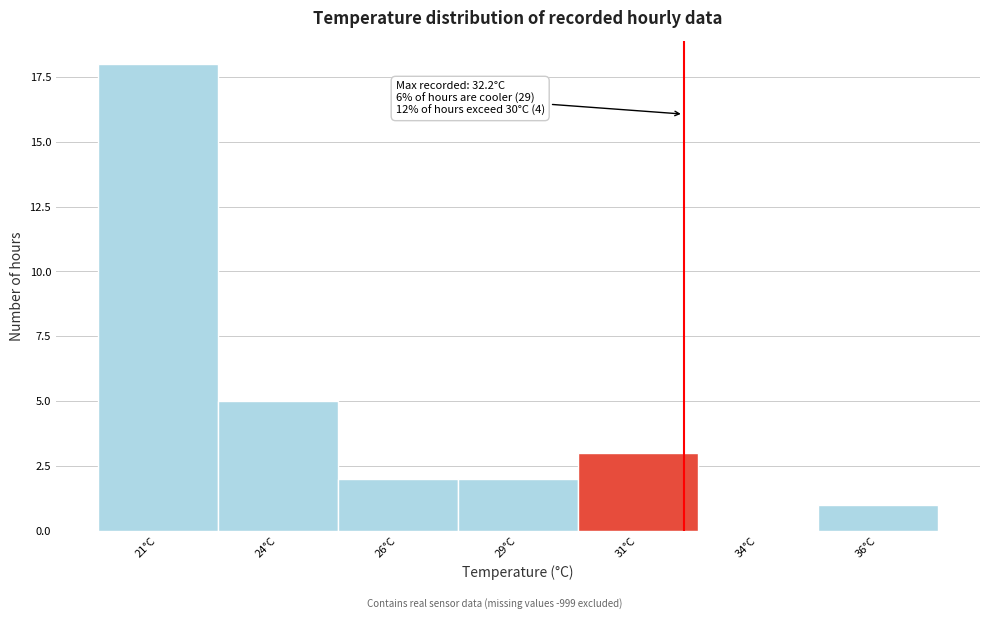

Reading left to right, list all the values displayed in this chart.

21°C=18	24°C=5	26°C=2	29°C=2	31°C=3	34°C=0	36°C=1